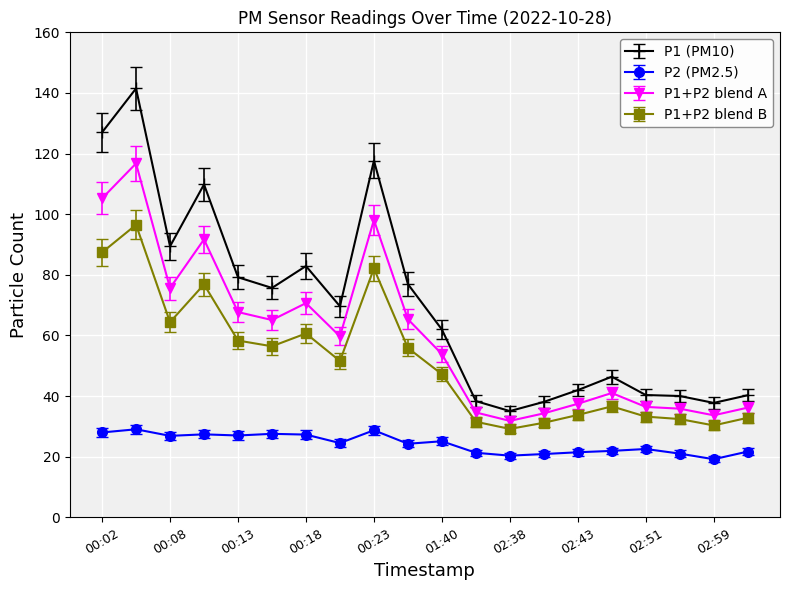

What is the value of the P1+P2 blend B point at the 10th from the left?

55.9